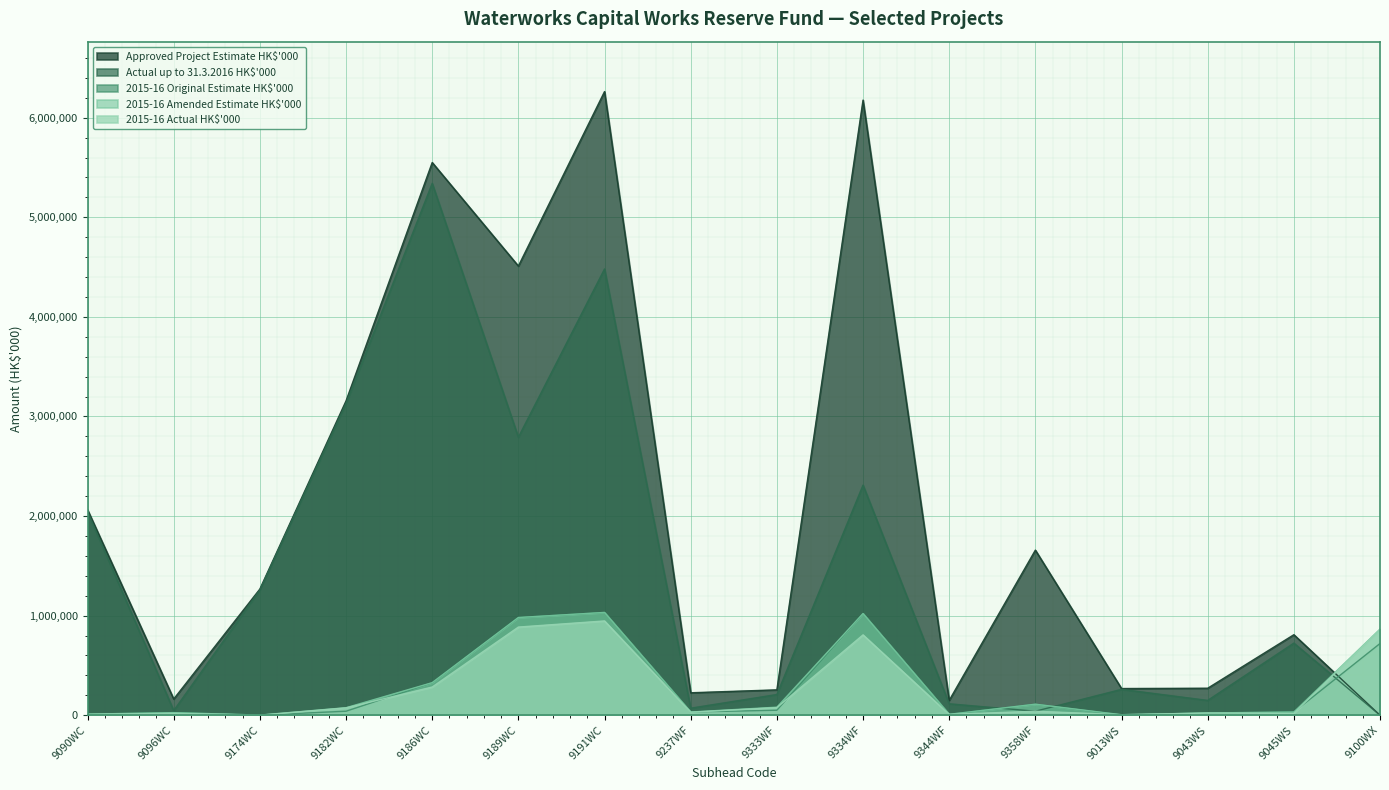

List the series in order of their peak value, lowest first.

2015-16 Actual HK$'000, 2015-16 Original Estimate HK$'000, 2015-16 Amended Estimate HK$'000, Actual up to 31.3.2016 HK$'000, Approved Project Estimate HK$'000